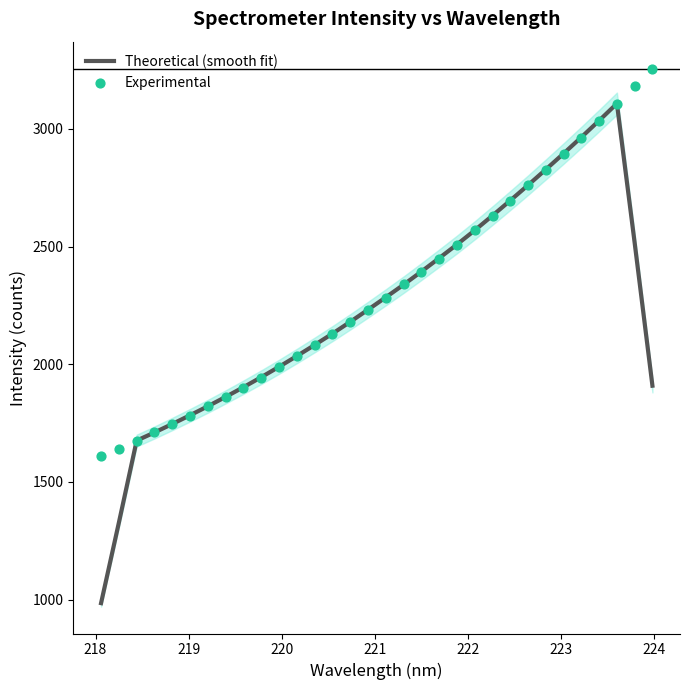

Which series has the largest total across all categories?

Experimental